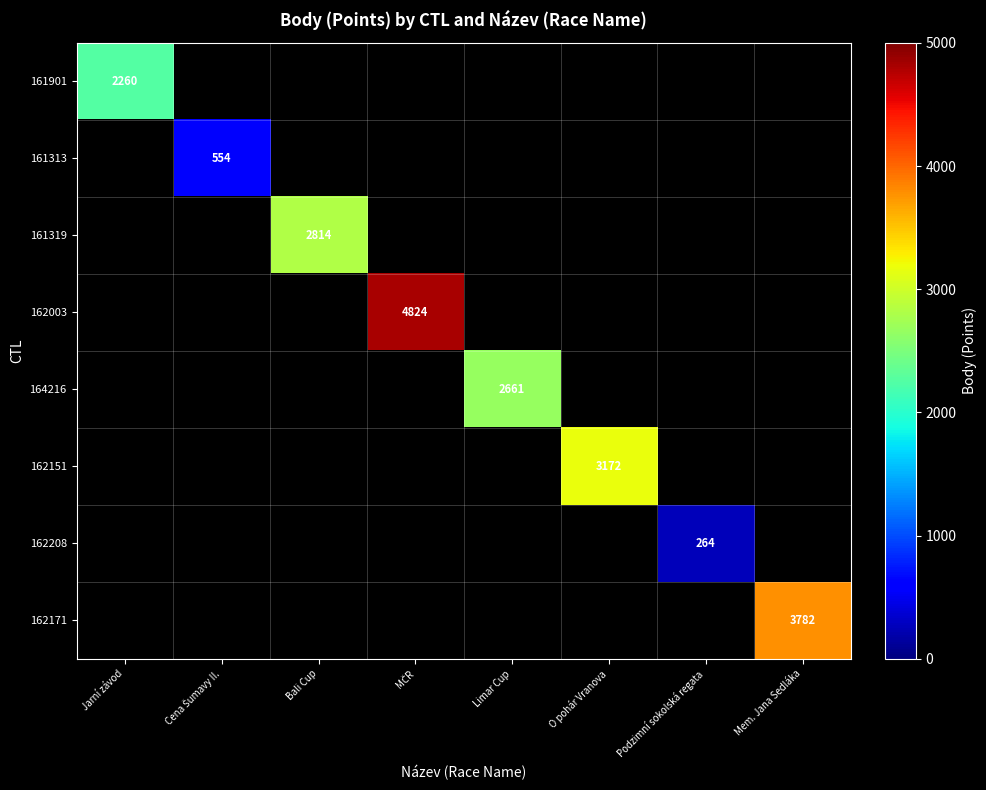

How many categories are shown in the chart?

8